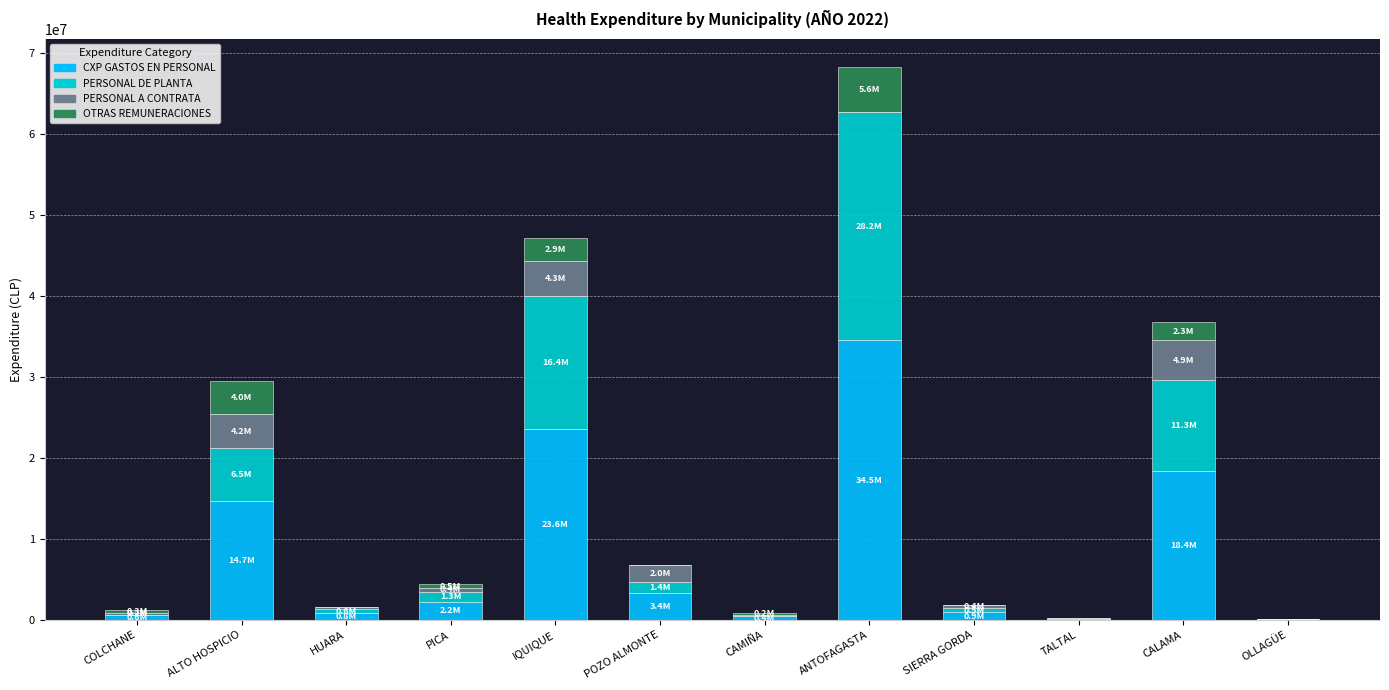

At which category is the sum across all series the highest?

ANTOFAGASTA